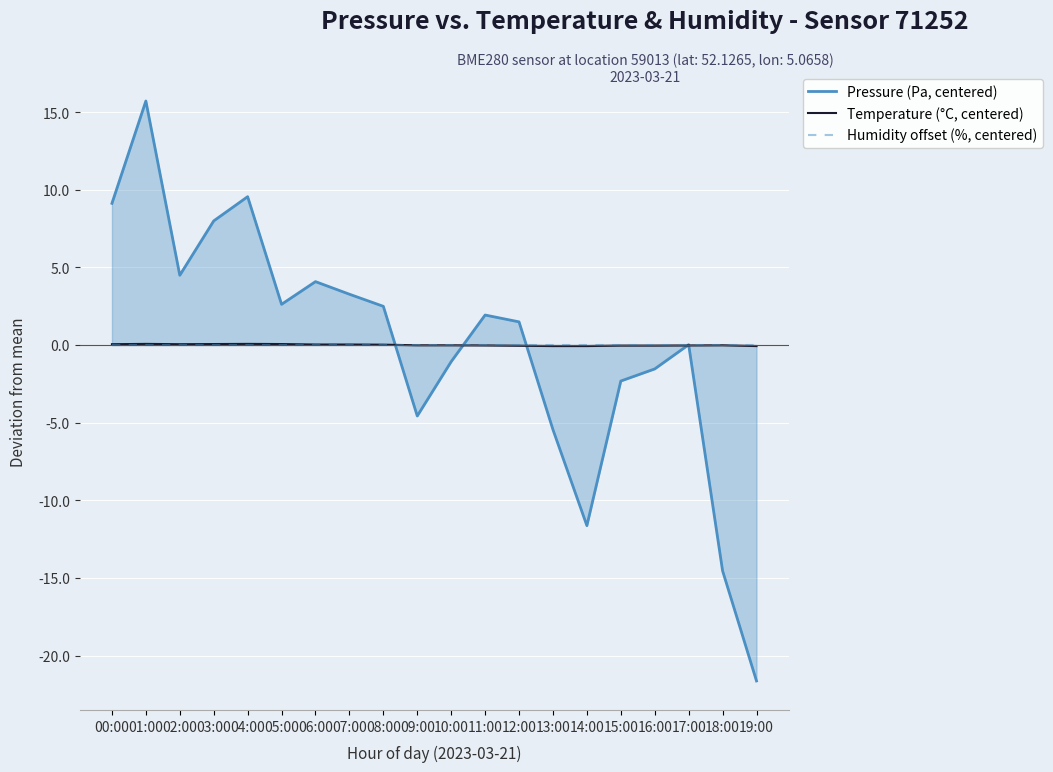

Reading left to right, transcribe all the data shown in this chart.

Pressure (Pa, centered): 00:00=9.1	01:00=15.7	02:00=4.5	03:00=8.0	04:00=9.5	05:00=2.6	06:00=4.1	07:00=3.3	08:00=2.5	09:00=-4.6	10:00=-1.1	11:00=1.9	12:00=1.5	13:00=-5.5	14:00=-11.6	15:00=-2.3	16:00=-1.5	17:00=0.0	18:00=-14.5	19:00=-21.6
Temperature (°C, centered): 00:00=0.1	01:00=0.1	02:00=0.1	03:00=0.1	04:00=0.1	05:00=0.1	06:00=0.0	07:00=0.0	08:00=0.0	09:00=-0.0	10:00=-0.0	11:00=-0.0	12:00=-0.0	13:00=-0.1	14:00=-0.1	15:00=-0.0	16:00=-0.0	17:00=-0.0	18:00=-0.0	19:00=-0.1
Humidity offset (%, centered): 00:00=0.0	01:00=0.0	02:00=0.0	03:00=0.0	04:00=0.0	05:00=0.0	06:00=0.0	07:00=0.0	08:00=0.0	09:00=0.0	10:00=0.0	11:00=0.0	12:00=0.0	13:00=0.0	14:00=0.0	15:00=0.0	16:00=0.0	17:00=0.0	18:00=0.0	19:00=0.0